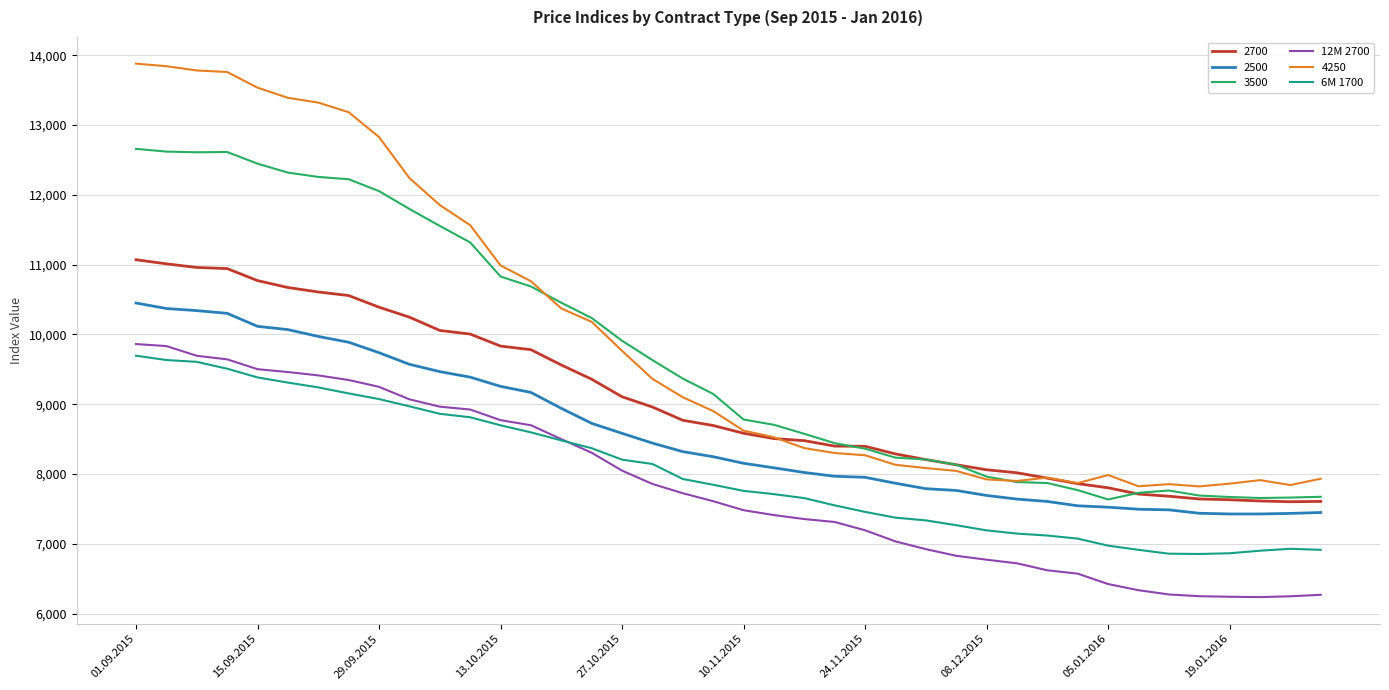

True or false: 4250 and 12M 2700 cross at least once.

False